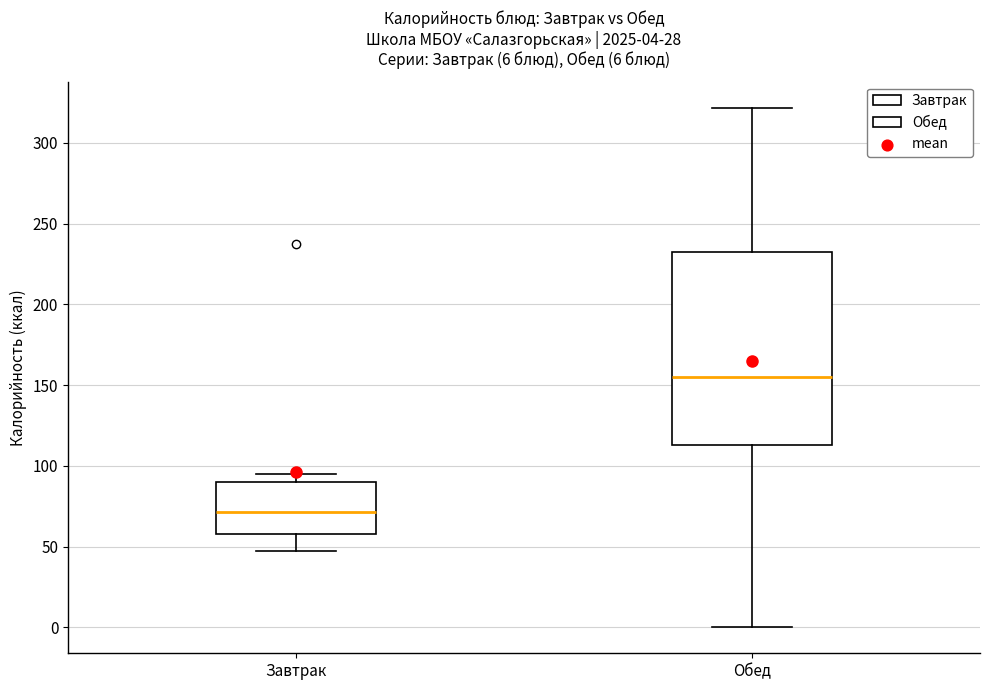

Which box is the tallest, from its lower edge to its upper edge?

Обед